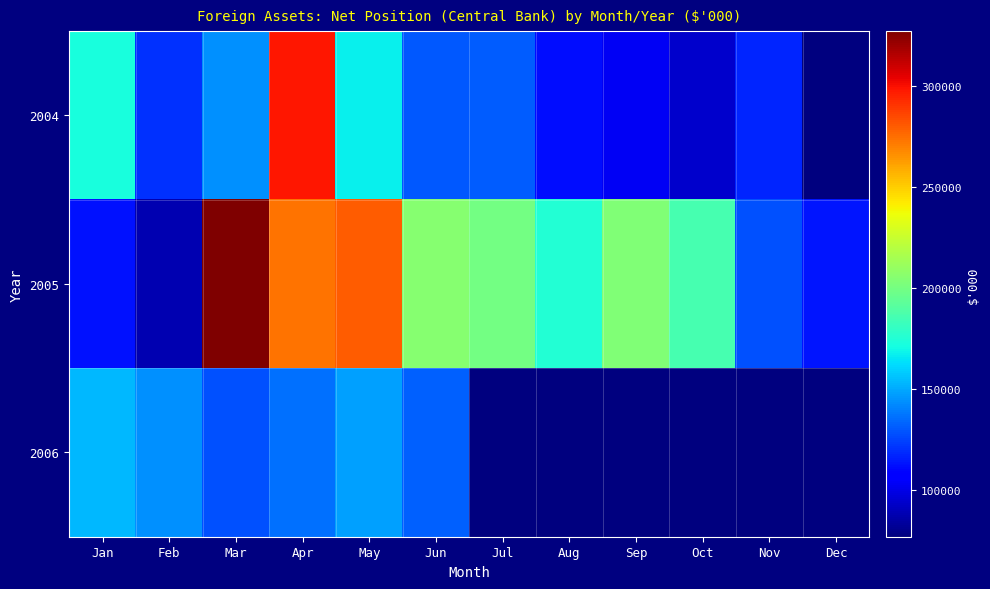

At how many categories does at least one series exceed 170089?

9